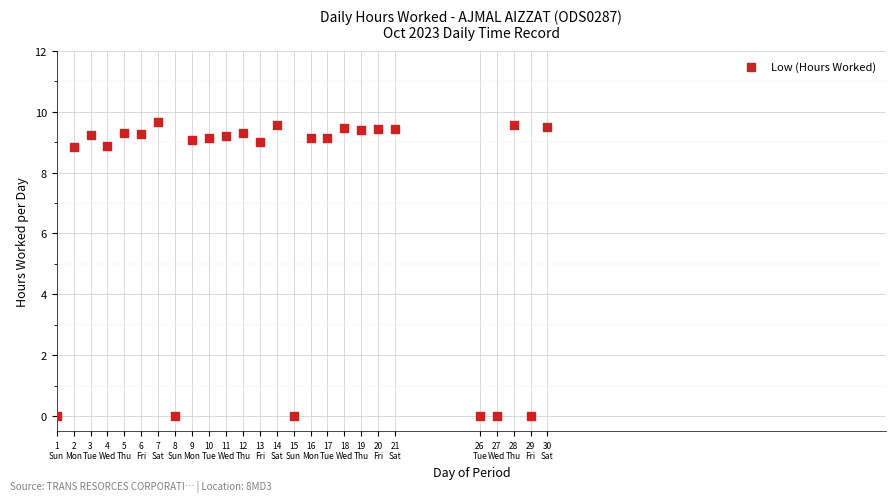

What is the range of Y values (max minus min)?

9.7